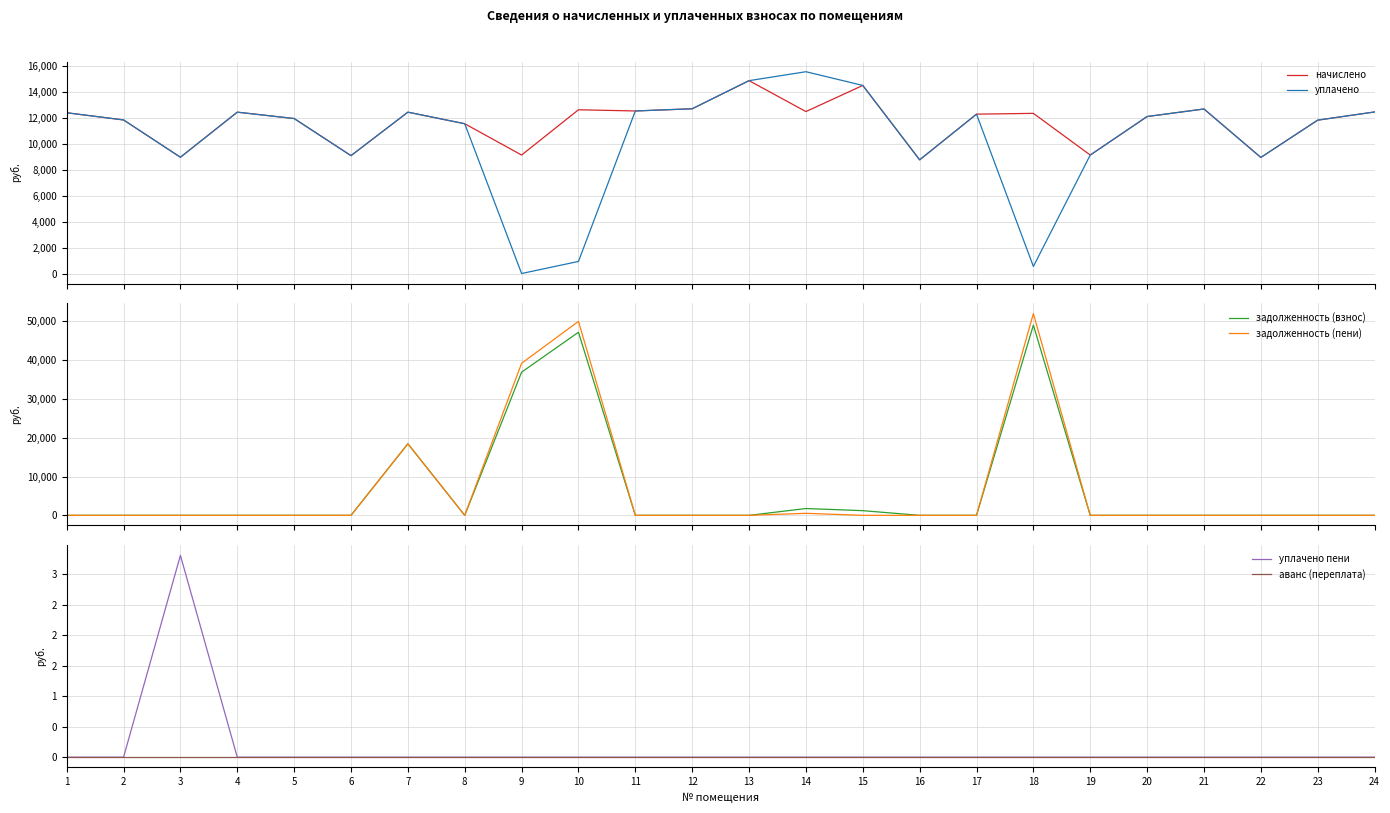

True or false: уплачено has more than 1 points higher than both neighbors.

True